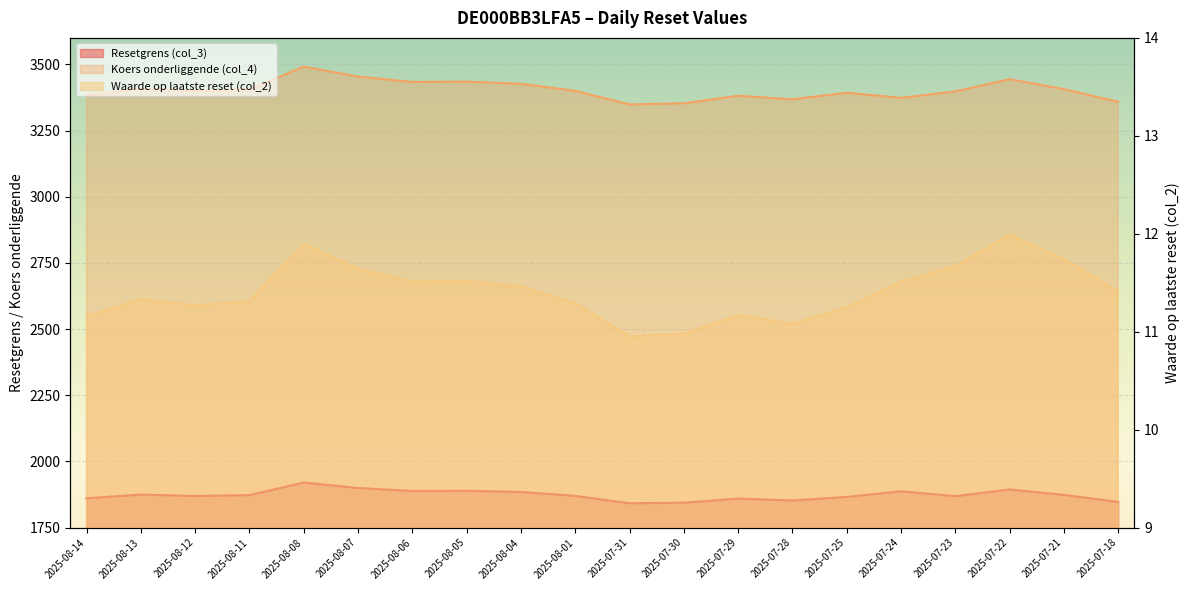

True or false: Resetgrens (col_3) and Waarde op laatste reset (col_2) intersect in this chart.

False